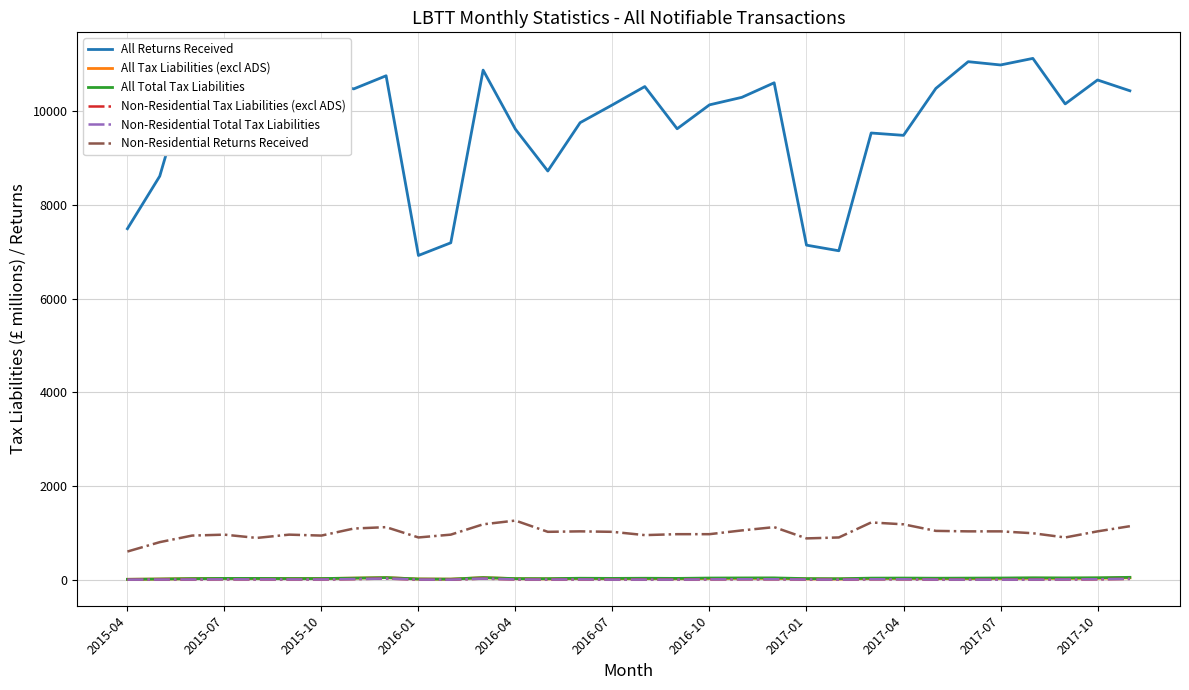

In All Tax Liabilities (excl ADS), how many points are lower than both neighbors (excluding endpoints)?

8